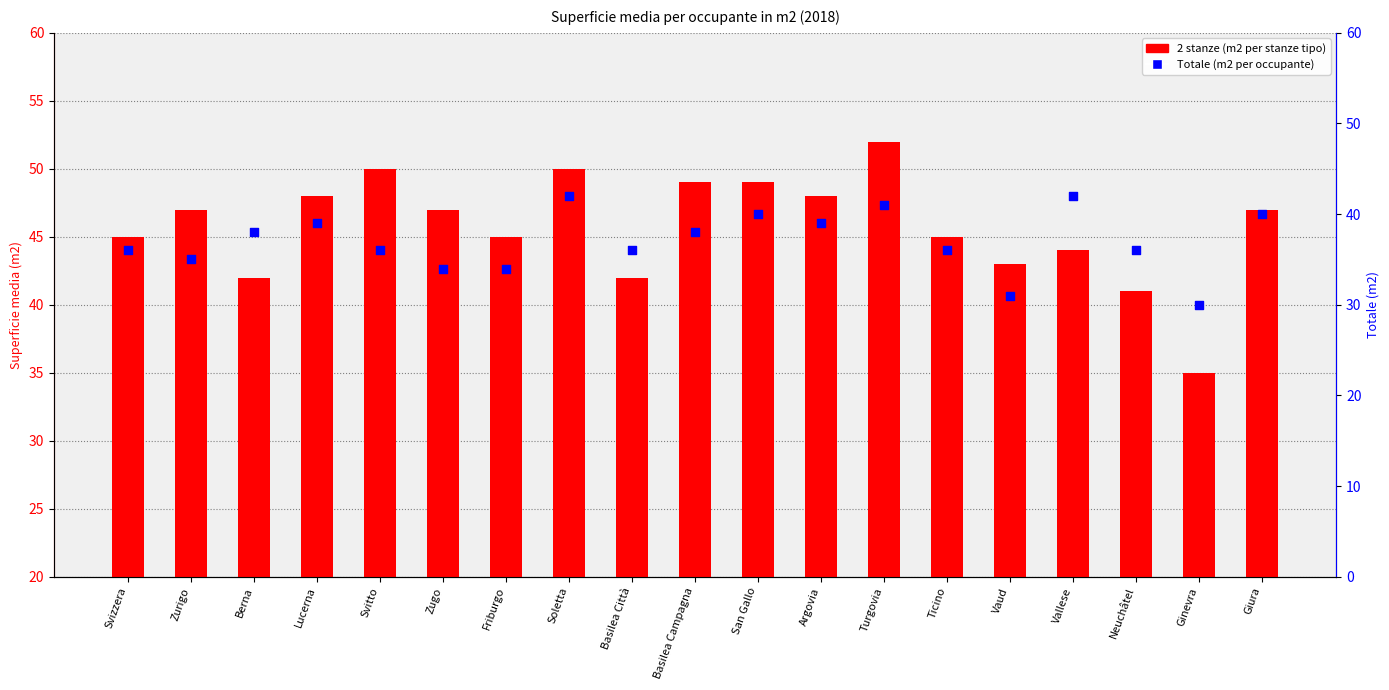

Which series has the widest spread of Y values?

2 stanze